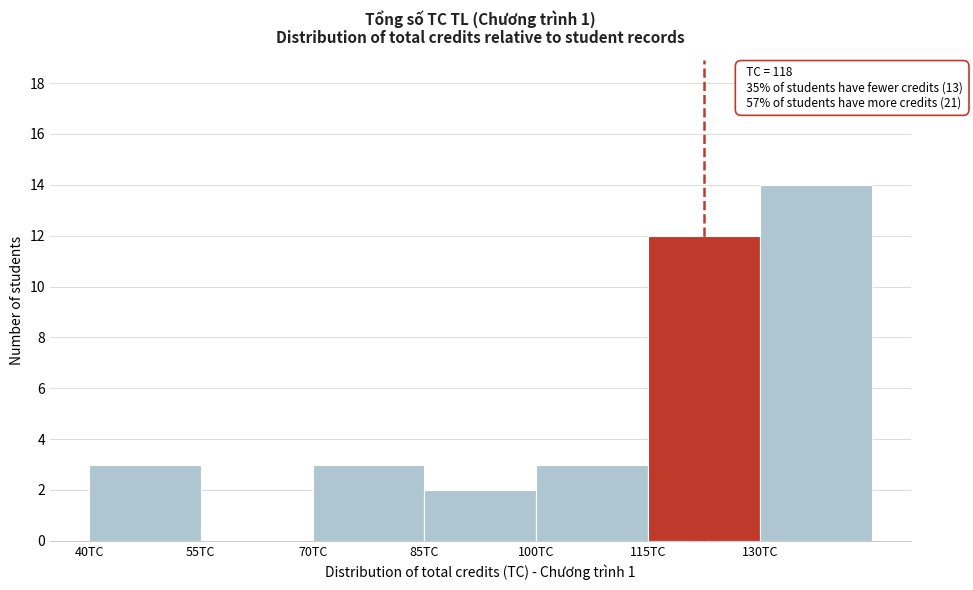

Over which range of the x-axis is the bar tallest?

130 to 145